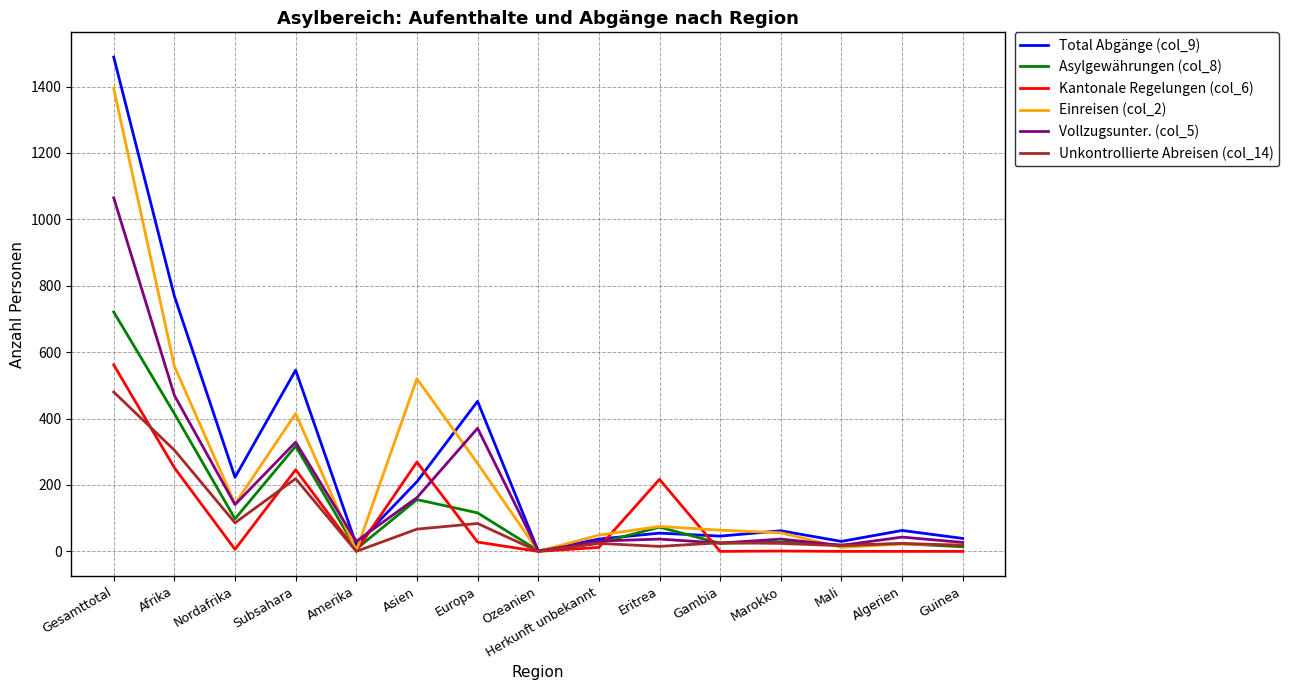

Is it true that Kantonale Regelungen (col_6) equals 246 at Subsahara?

True